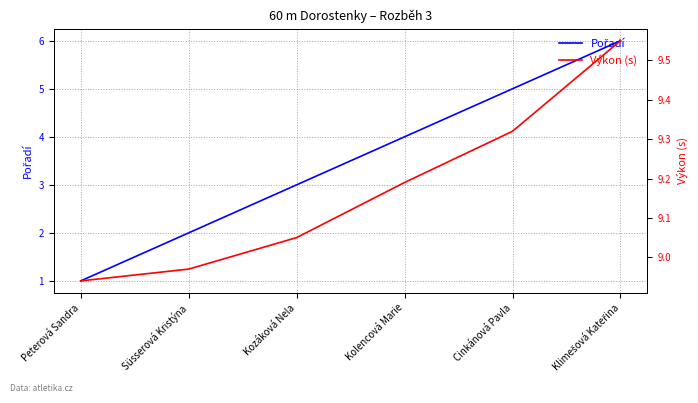

Reading left to right, what are all the values shown in this chart?

Pořadí: Peterová Sandra=1.0	Süsserová Kristýna=2.0	Kozáková Nela=3.0	Kolencová Marie=4.0	Cinkánová Pavla=5.0	Klimešová Kateřina=6.0
Výkon (s): Peterová Sandra=8.9	Süsserová Kristýna=9.0	Kozáková Nela=9.1	Kolencová Marie=9.2	Cinkánová Pavla=9.3	Klimešová Kateřina=9.6